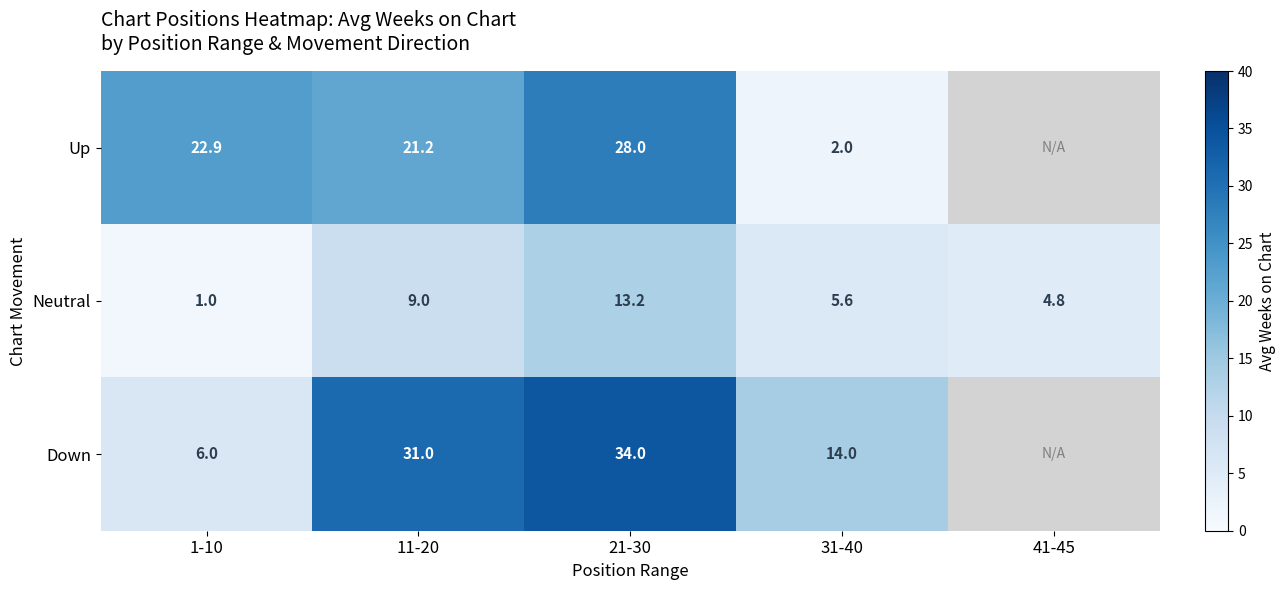

What is the smallest value displayed?

1.0